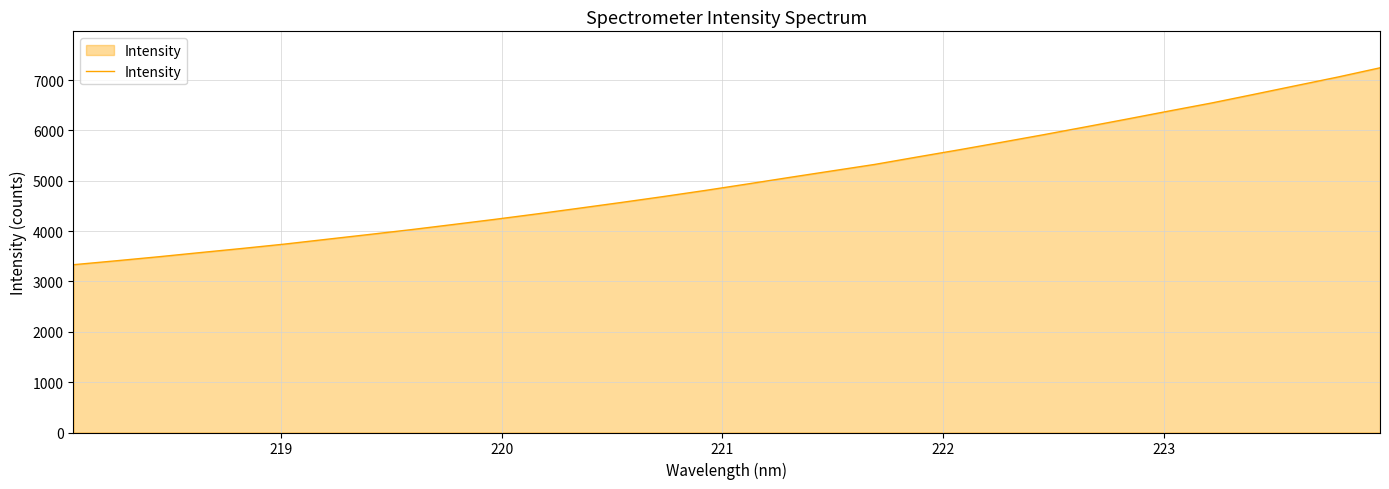

What is the difference between the maximum and minimum values?

3910.8